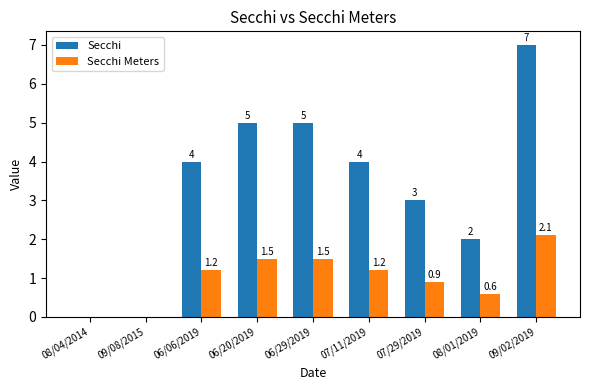

Which series changed the most between 06/29/2019 and 08/01/2019?

Secchi